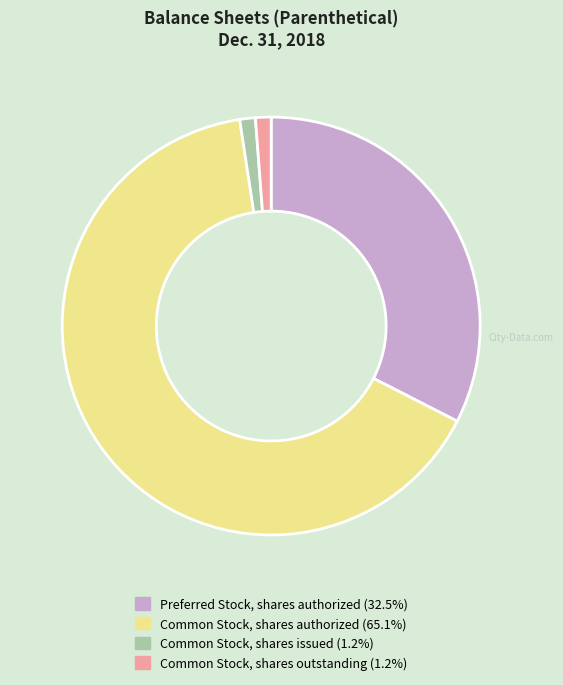

Is there any slice that represents more than half of the pie?

Yes